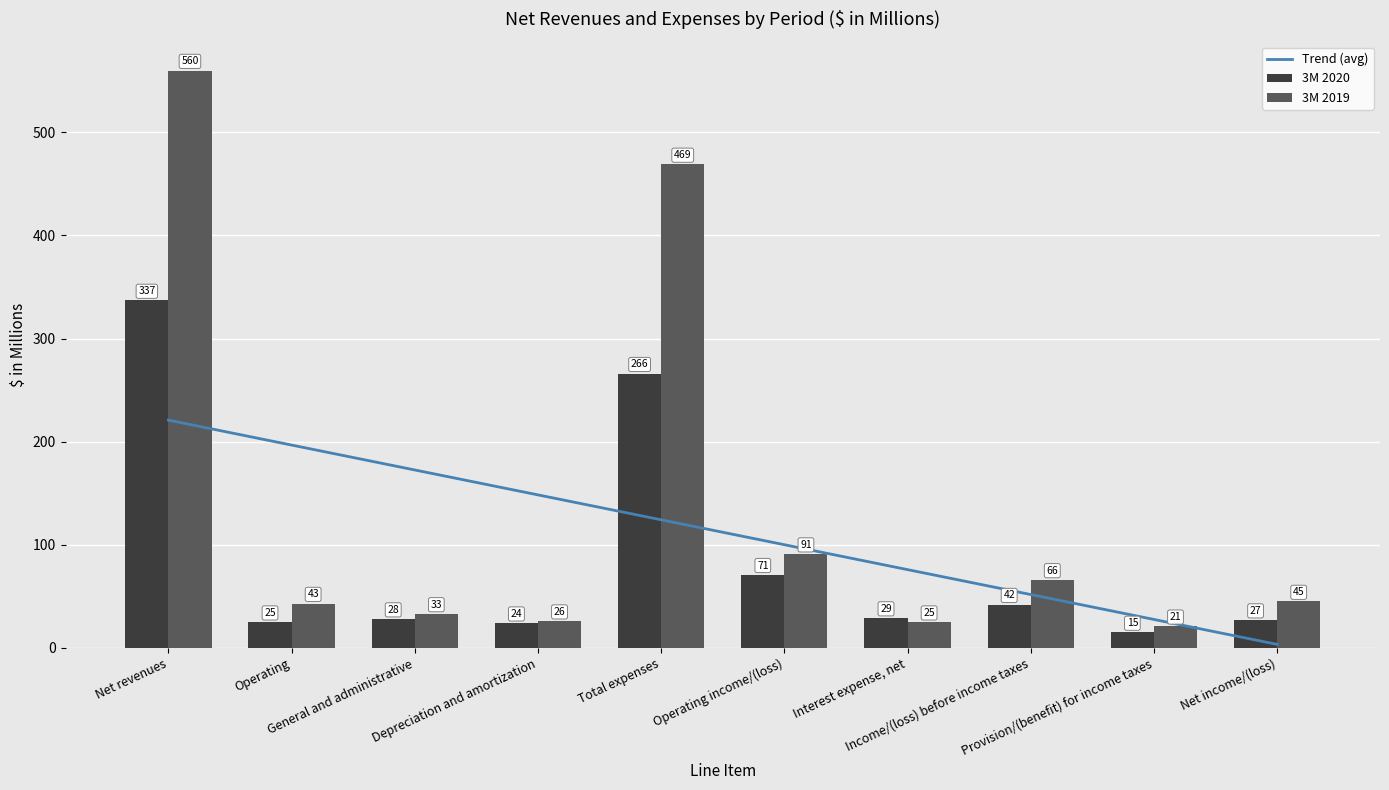

Reading left to right, extract all data points from this chart.

Trend (avg): Net revenues=220.9	Operating=196.7	General and administrative=172.6	Depreciation and amortization=148.4	Total expenses=124.2	Operating income/(loss)=100.1	Interest expense, net=75.9	Income/(loss) before income taxes=51.7	Provision/(benefit) for income taxes=27.6	Net income/(loss)=3.4
3M 2020: Net revenues=337.0	Operating=25.0	General and administrative=28.0	Depreciation and amortization=24.0	Total expenses=266.0	Operating income/(loss)=71.0	Interest expense, net=29.0	Income/(loss) before income taxes=42.0	Provision/(benefit) for income taxes=15.0	Net income/(loss)=27.0
3M 2019: Net revenues=560.0	Operating=43.0	General and administrative=33.0	Depreciation and amortization=26.0	Total expenses=469.0	Operating income/(loss)=91.0	Interest expense, net=25.0	Income/(loss) before income taxes=66.0	Provision/(benefit) for income taxes=21.0	Net income/(loss)=45.0